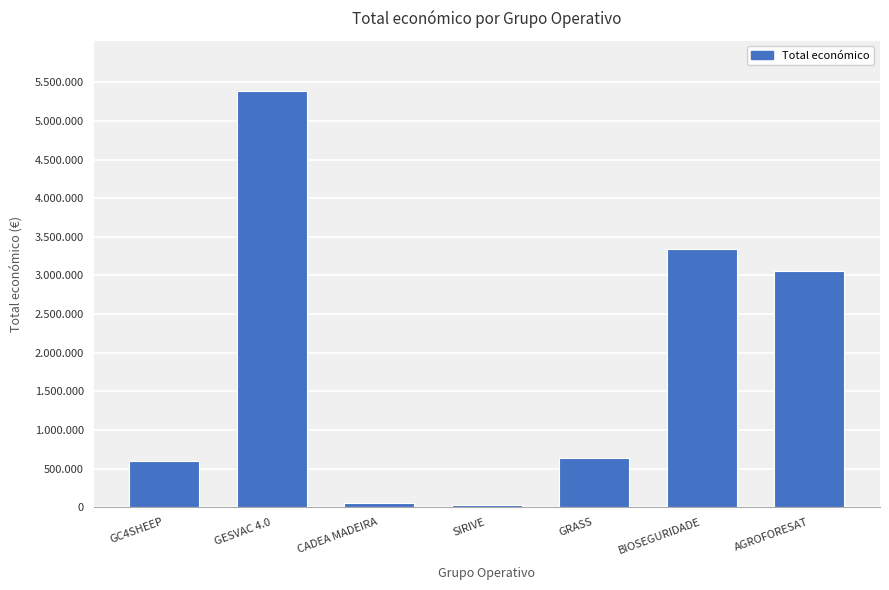

Are the bars horizontal?

No